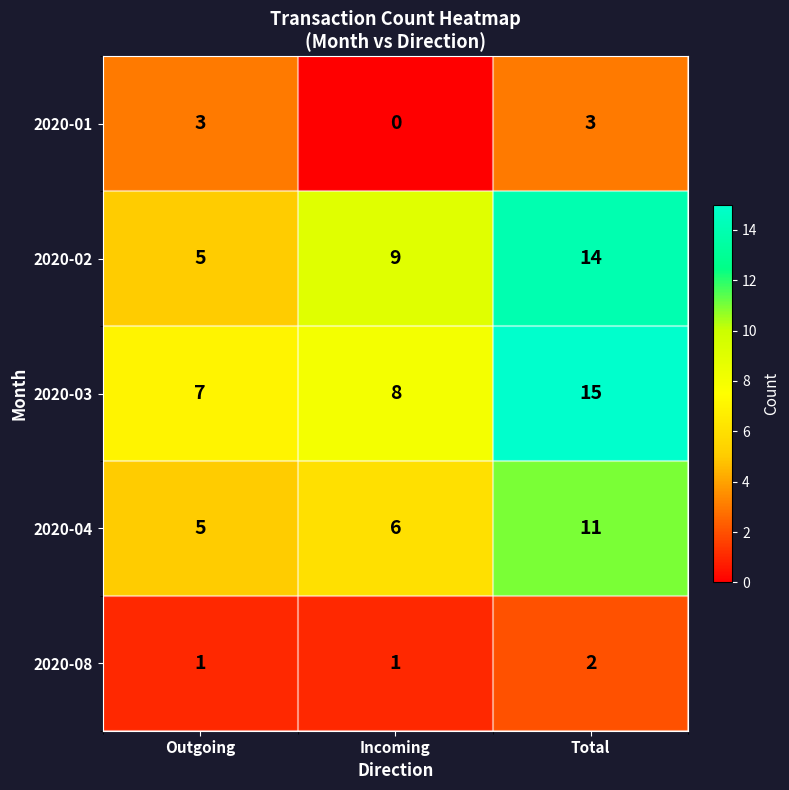

Which series has the largest range (max minus min)?

2020-02